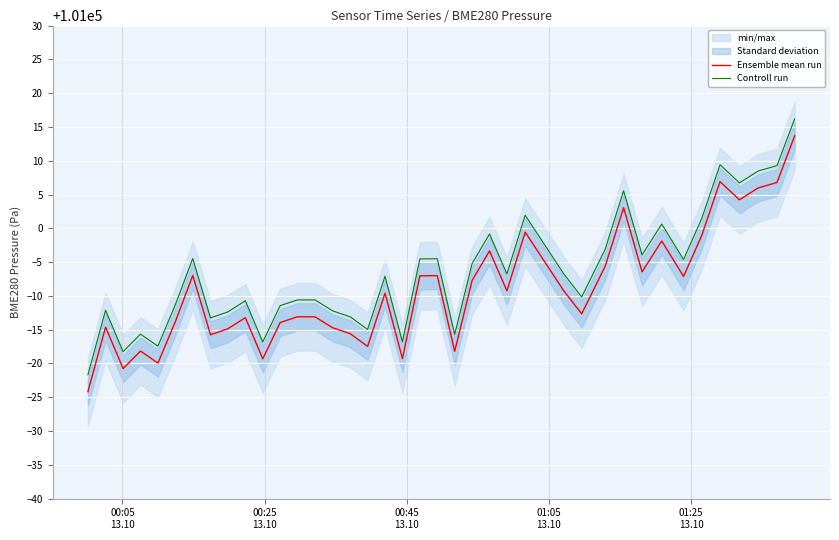

In Controll run, how many points are lower than both neighbors (excluding endpoints)?

12